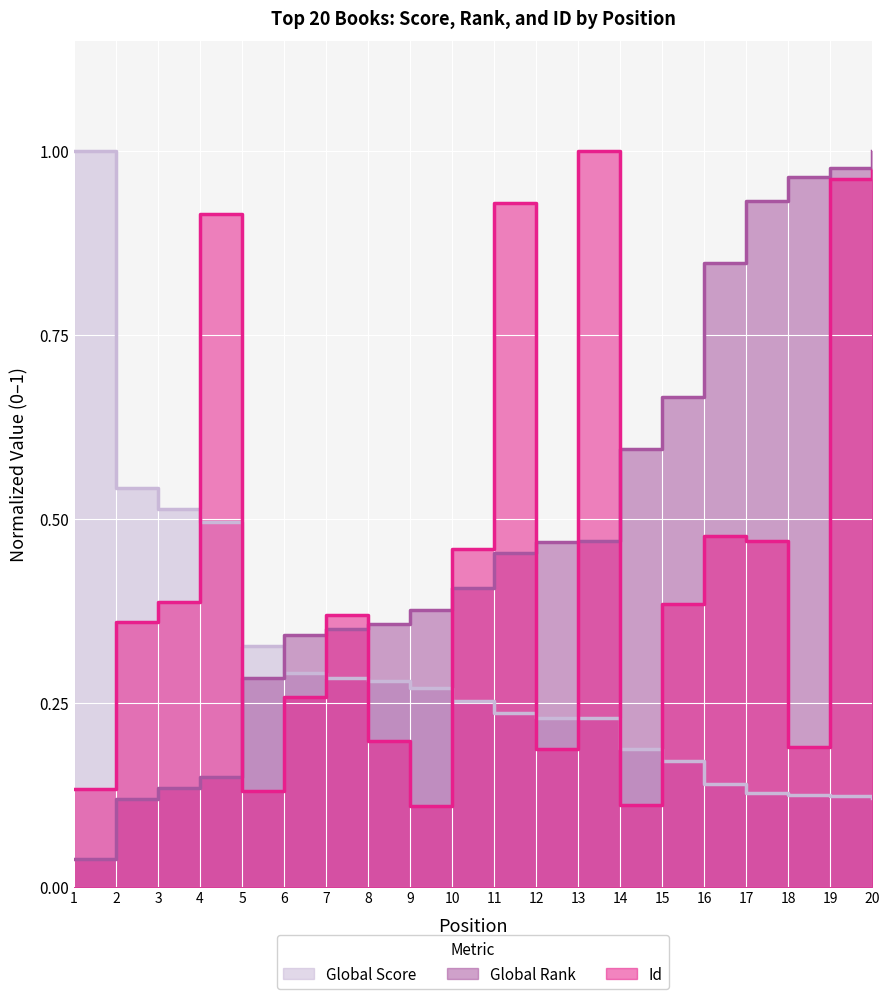

Which series has the largest range (max minus min)?

Global Rank